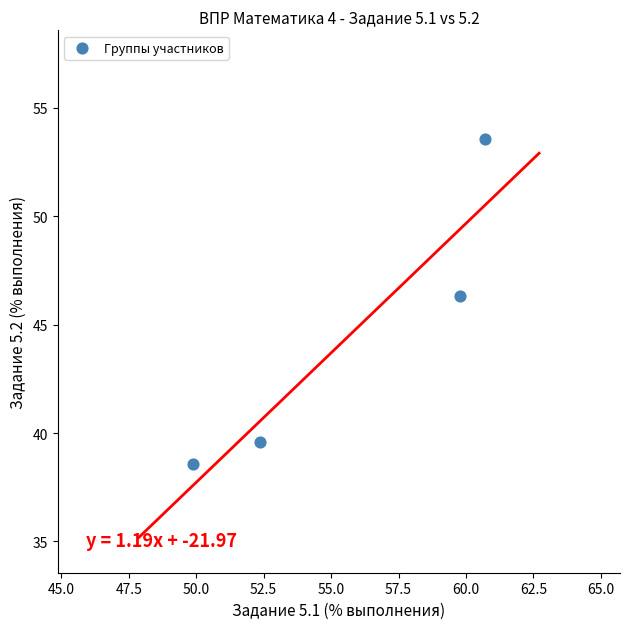

What is the range of Y values (max minus min)?

15.0